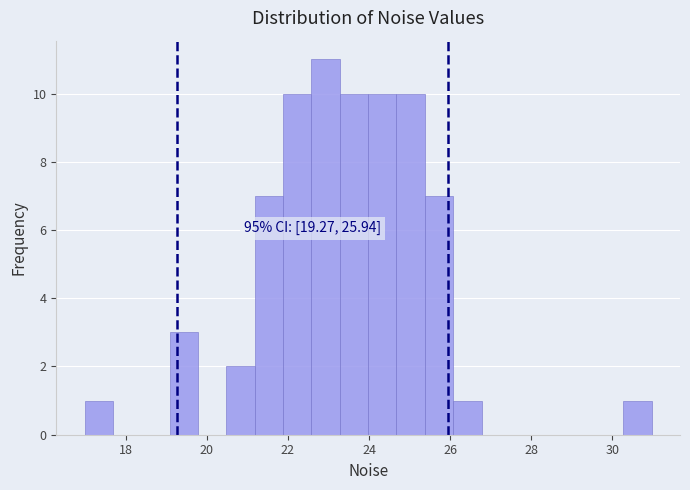

Read against the x-axis, roughly where is the centre of the tallest bar?

23.0